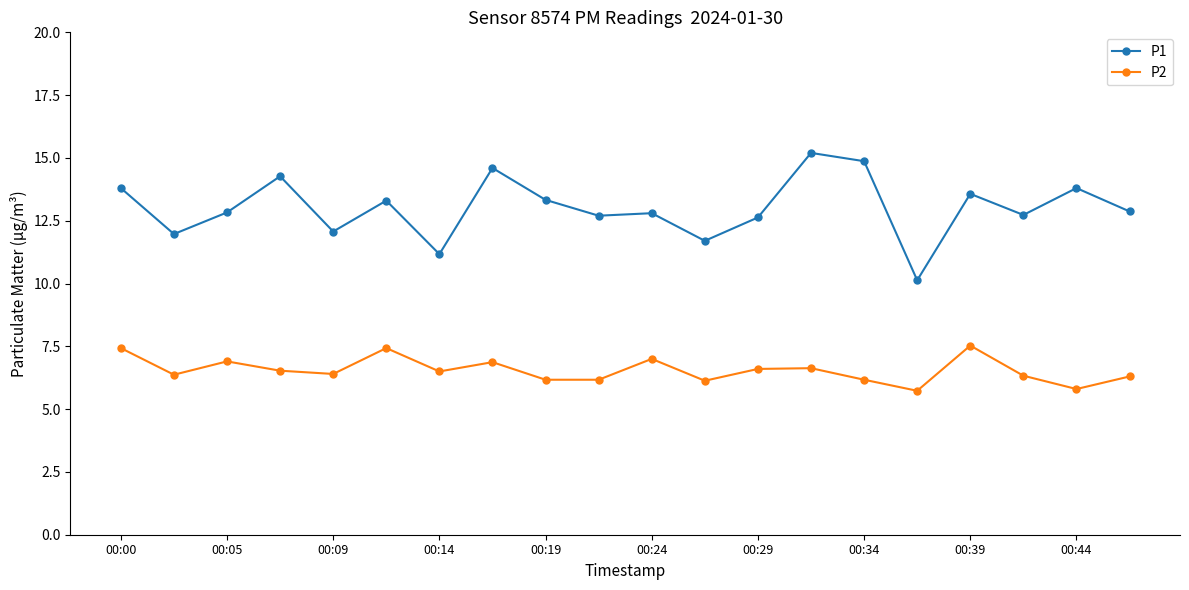

What is the difference between the second highest and minimum values in the P2 series?

1.7